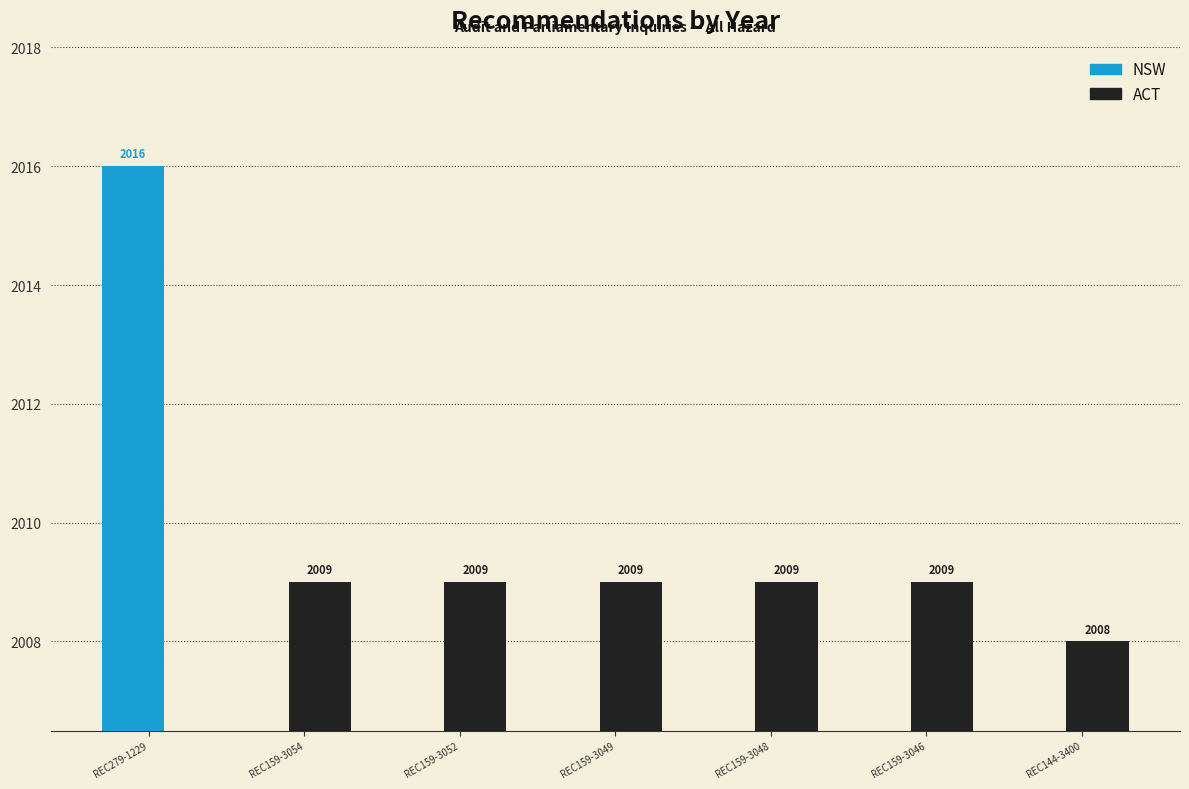

How many bars are there in each group?

2